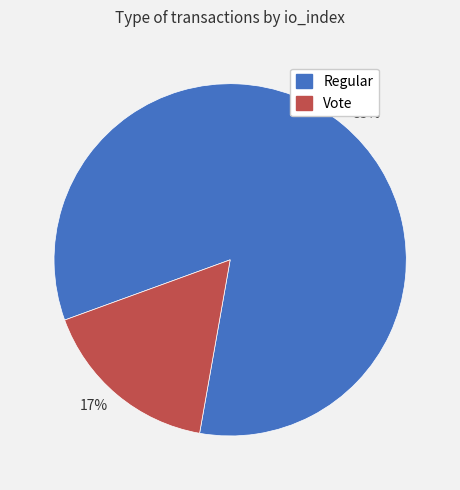

Is there a majority slice in this chart?

Yes